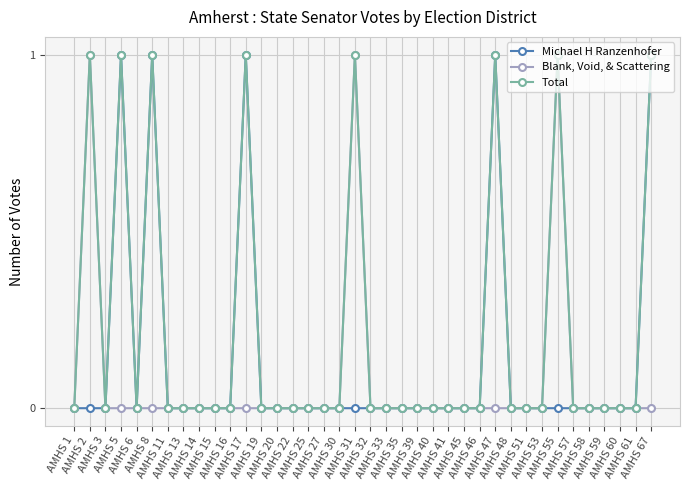

In Blank, Void, & Scattering, how many points are higher than both neighbors (excluding endpoints)?

3